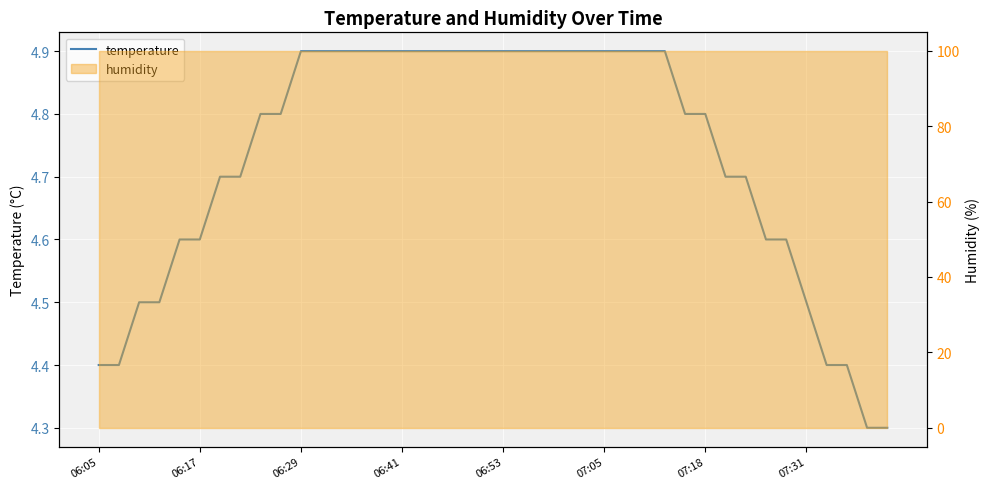

What is the sum of the values at 10 and 11?

9.8